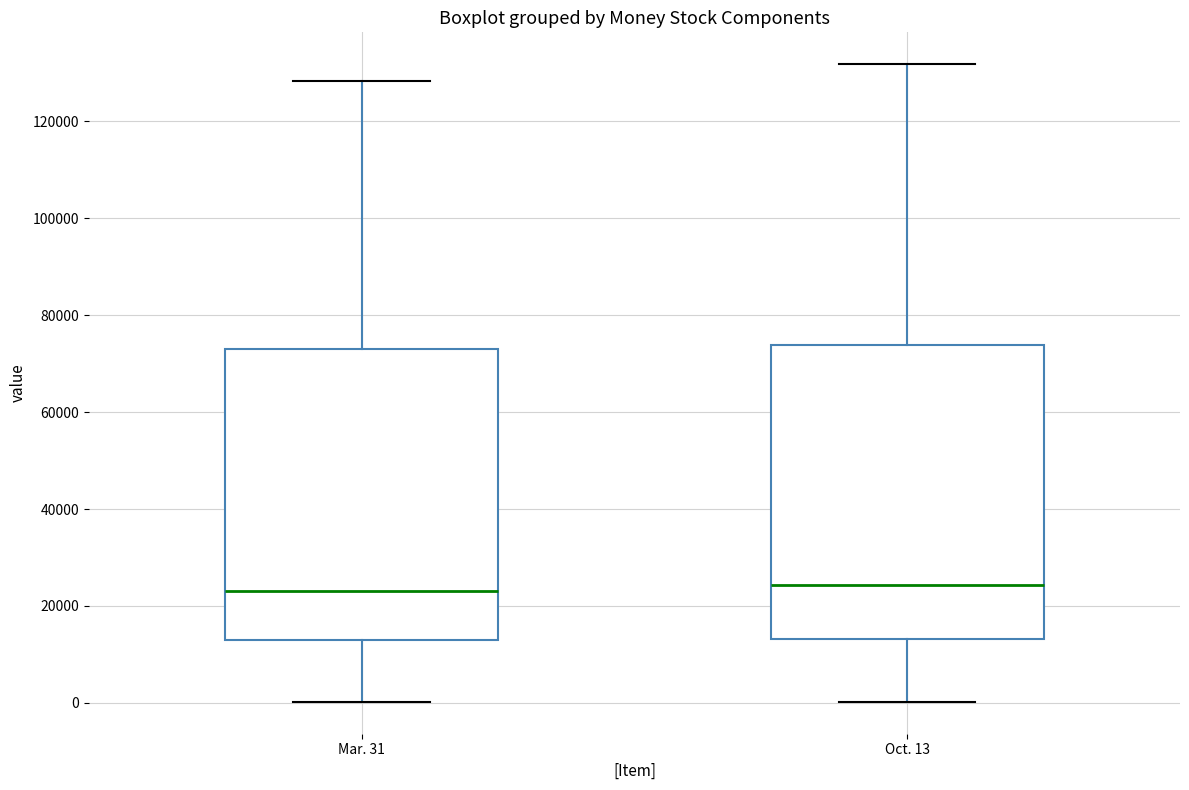

Reading left to right, transcribe this box plot: for each box, give where its median line is, the range the box spans, and where its two whiskers end, as read against the y-axis. The values are not printed on the chart, so give them approximately, as read against the axis.

Mar. 31: median 24000, box 14000 to 74000, whiskers 0 to 128000
Oct. 13: median 24000, box 14000 to 74000, whiskers 0 to 132000